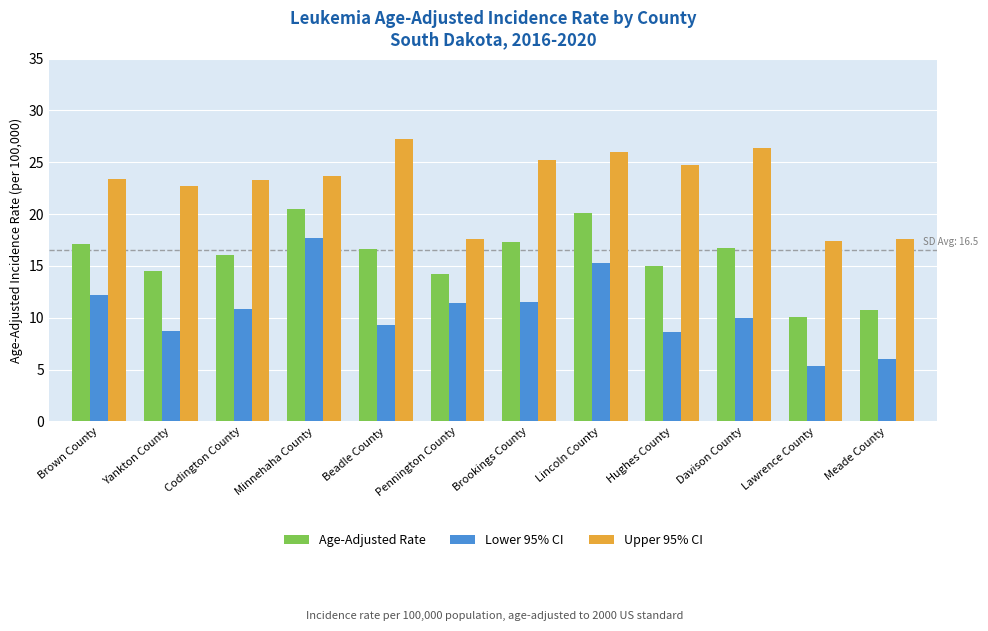

How many categories are shown in the chart?

12